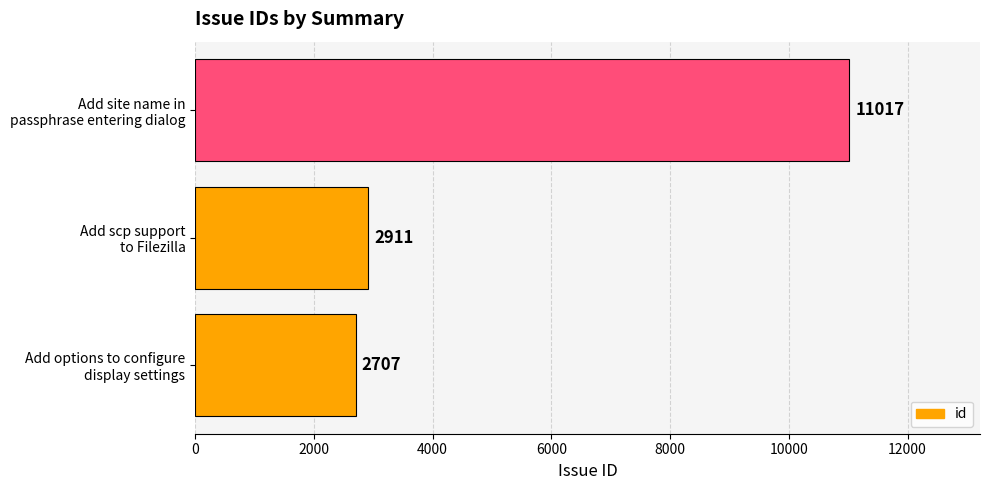

Rank the categories by value from lowest to highest.

Add options to configure
display settings, Add scp support
to Filezilla, Add site name in
passphrase entering dialog